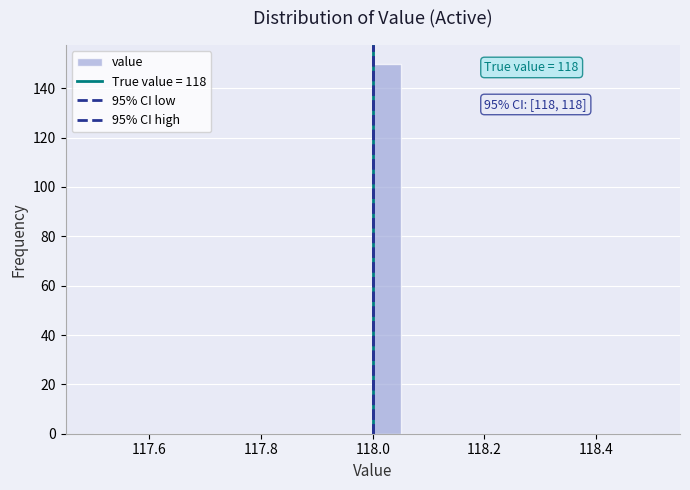

Read against the x-axis, roughly where is the centre of the tallest bar?

118.02